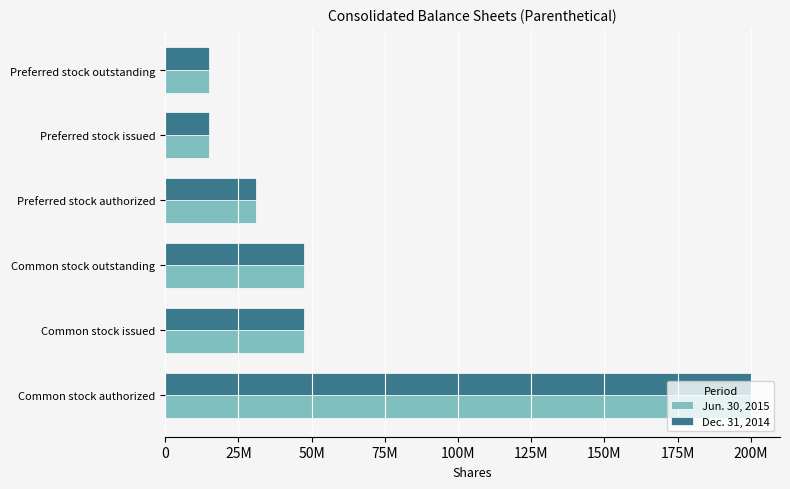

What are all the series names shown in the legend?

Jun. 30, 2015, Dec. 31, 2014